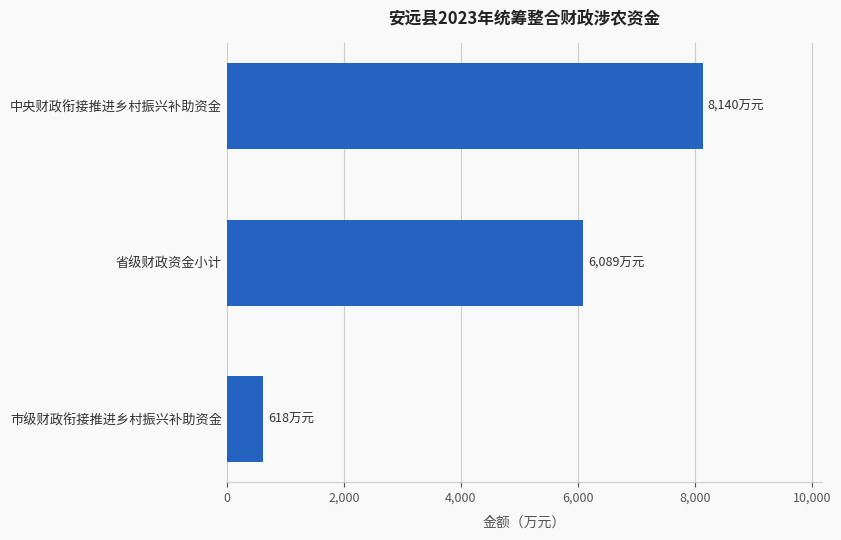

Is it true that the value at 省级财政资金小计 is 10889.1?

False